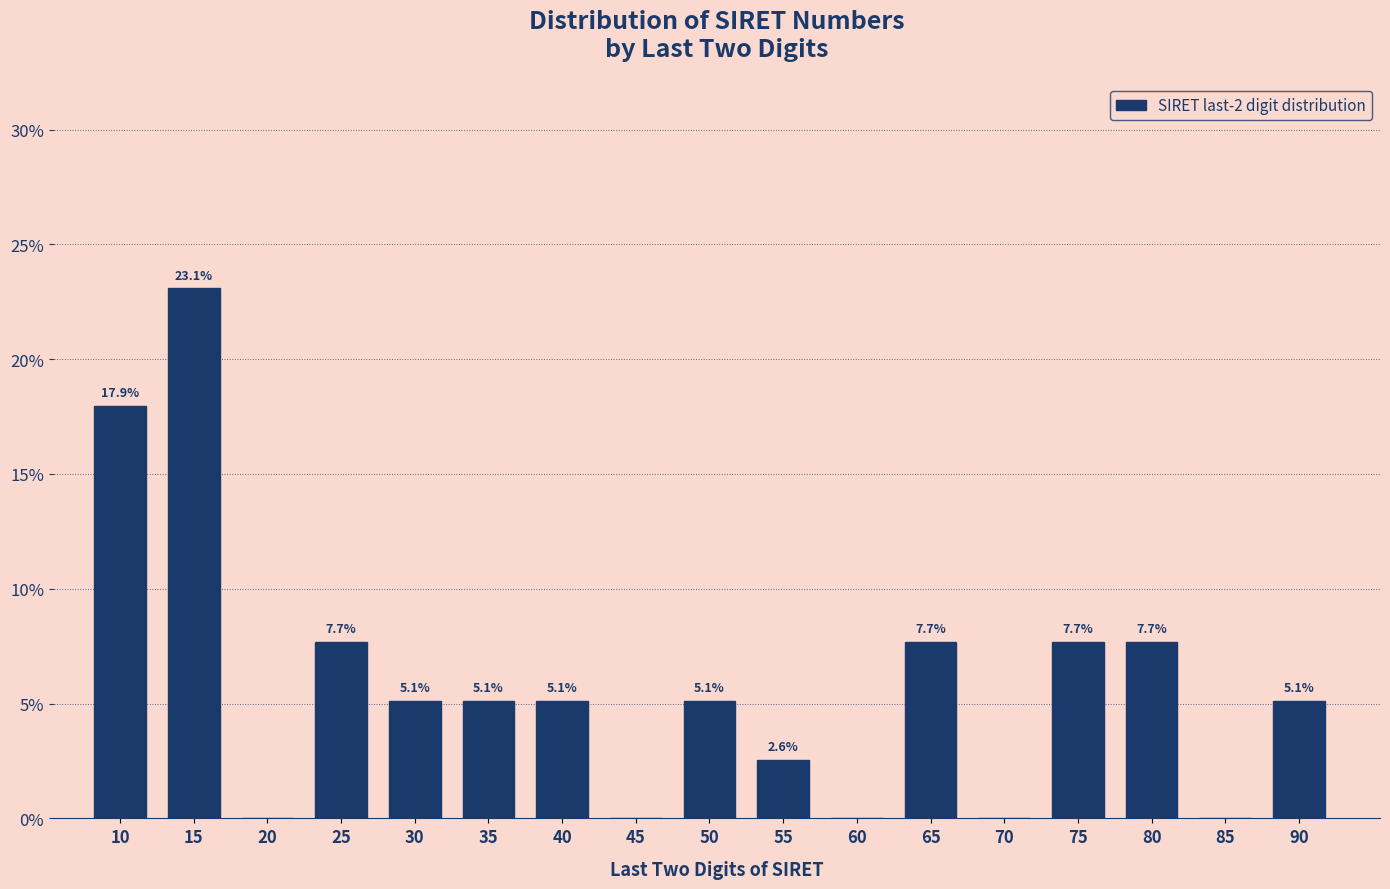

Reading left to right, list all the values displayed in this chart.

10=17.9	15=23.1	20=0.0	25=7.7	30=5.1	35=5.1	40=5.1	45=0.0	50=5.1	55=2.6	60=0.0	65=7.7	70=0.0	75=7.7	80=7.7	85=0.0	90=5.1